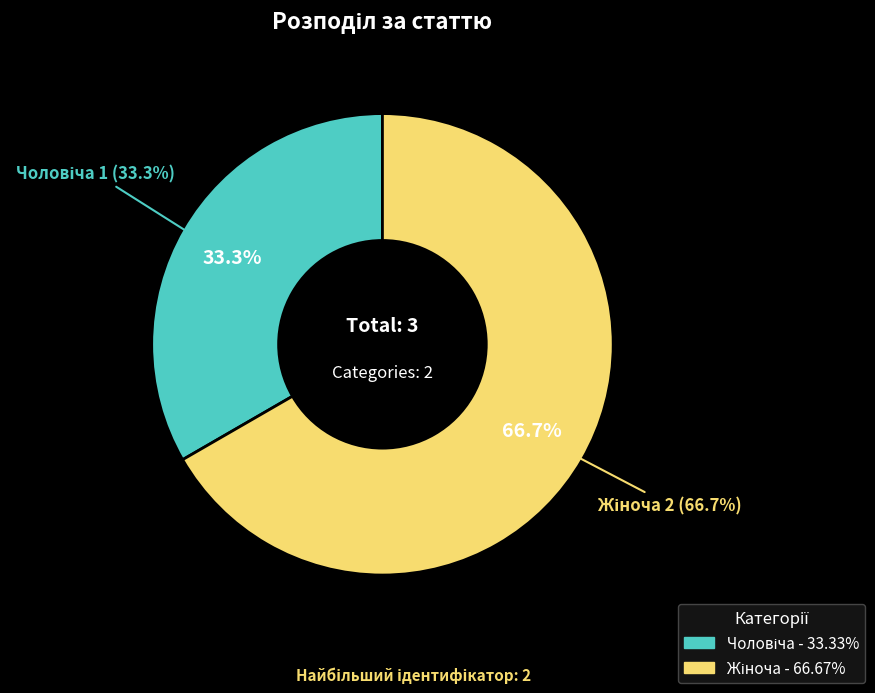

How much of the chart is everything except Жіноча?

33.3%